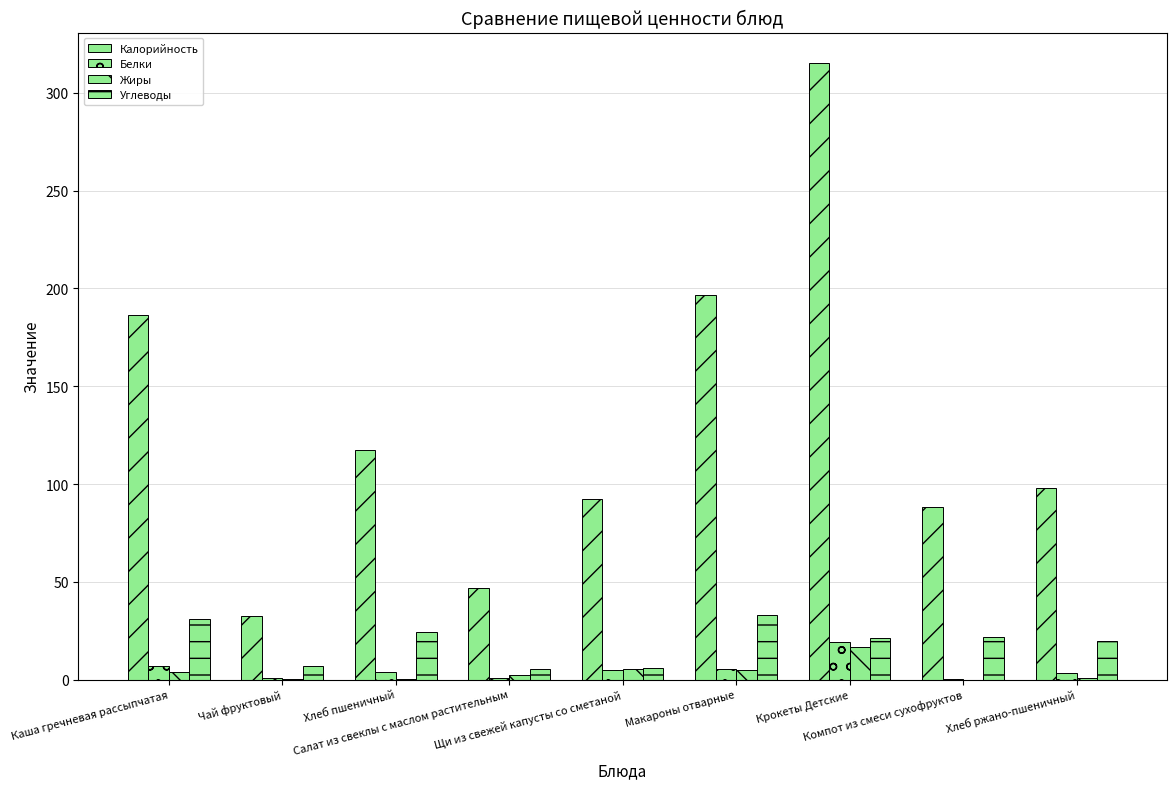

What is the value of the Жиры bar at the 3rd from the left?

0.4